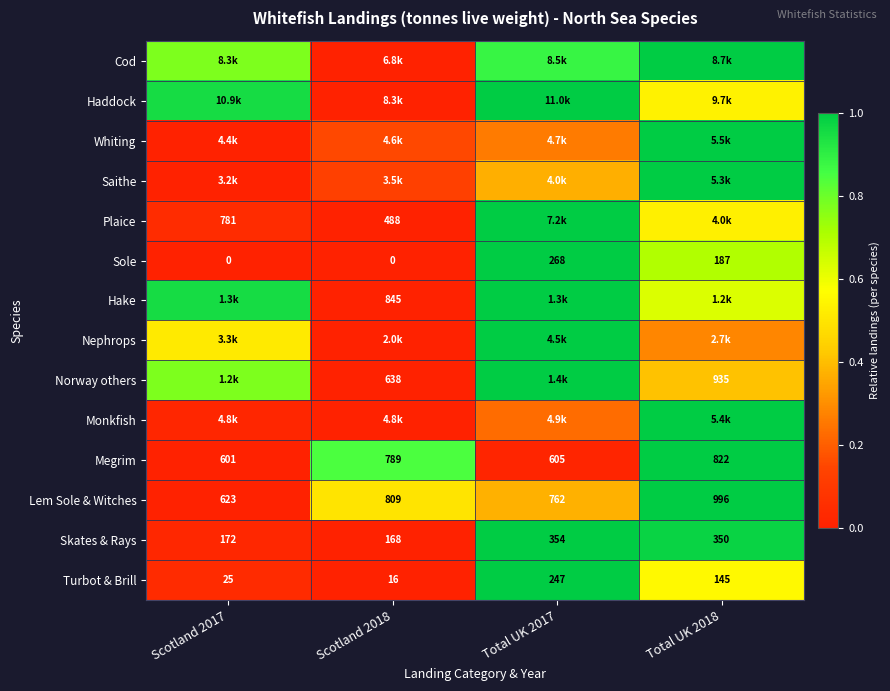

How many categories are shown in the chart?

4